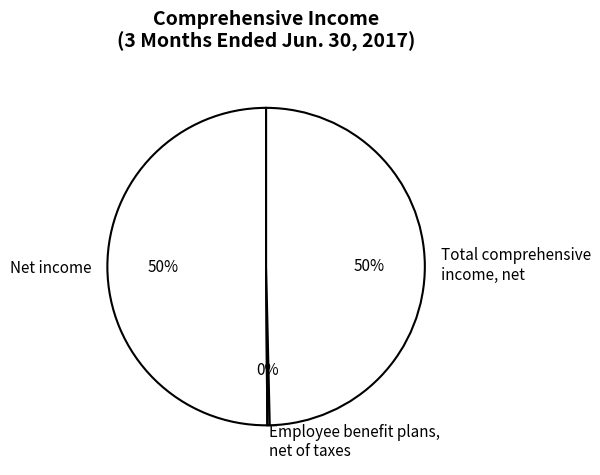

To the nearest percent, what portion does Net income represent?

50%